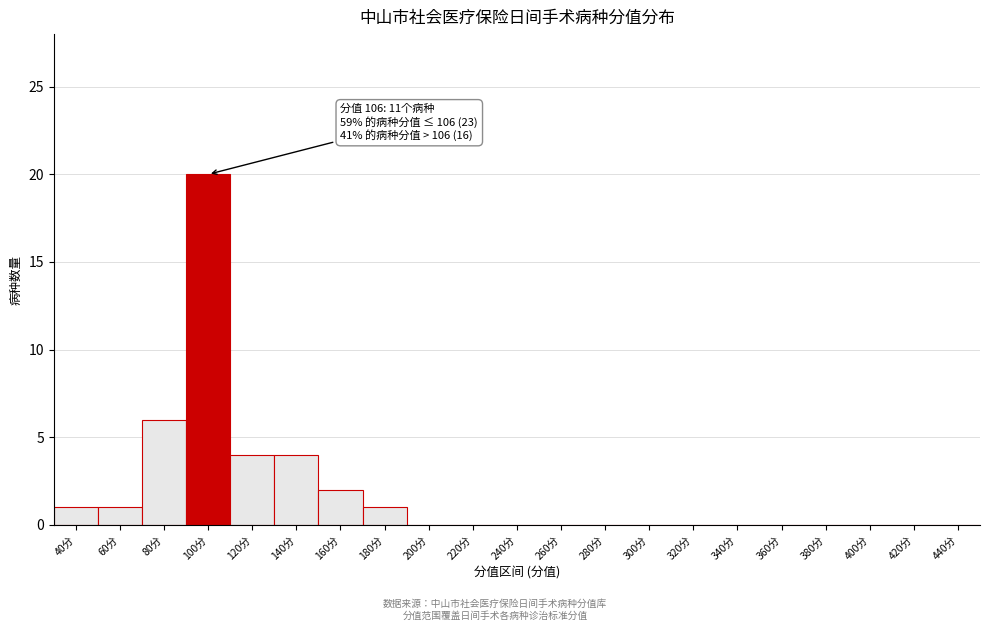

Reading right to left, what are all the values shown in this chart?

440分=0	420分=0	400分=0	380分=0	360分=0	340分=0	320分=0	300分=0	280分=0	260分=0	240分=0	220分=0	200分=0	180分=1	160分=2	140分=4	120分=4	100分=20	80分=6	60分=1	40分=1